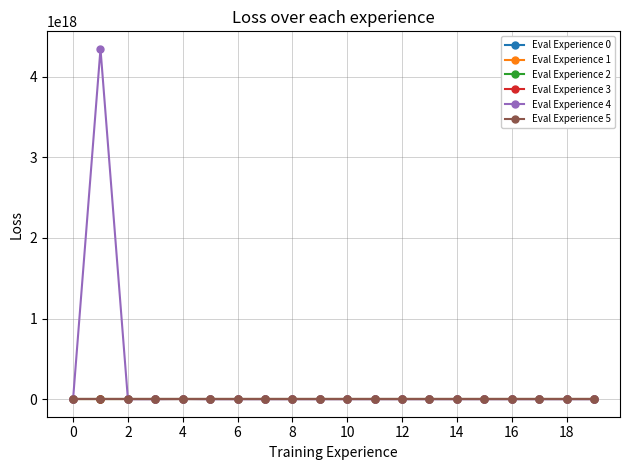

Is this an area chart (filled region under the line)?

No